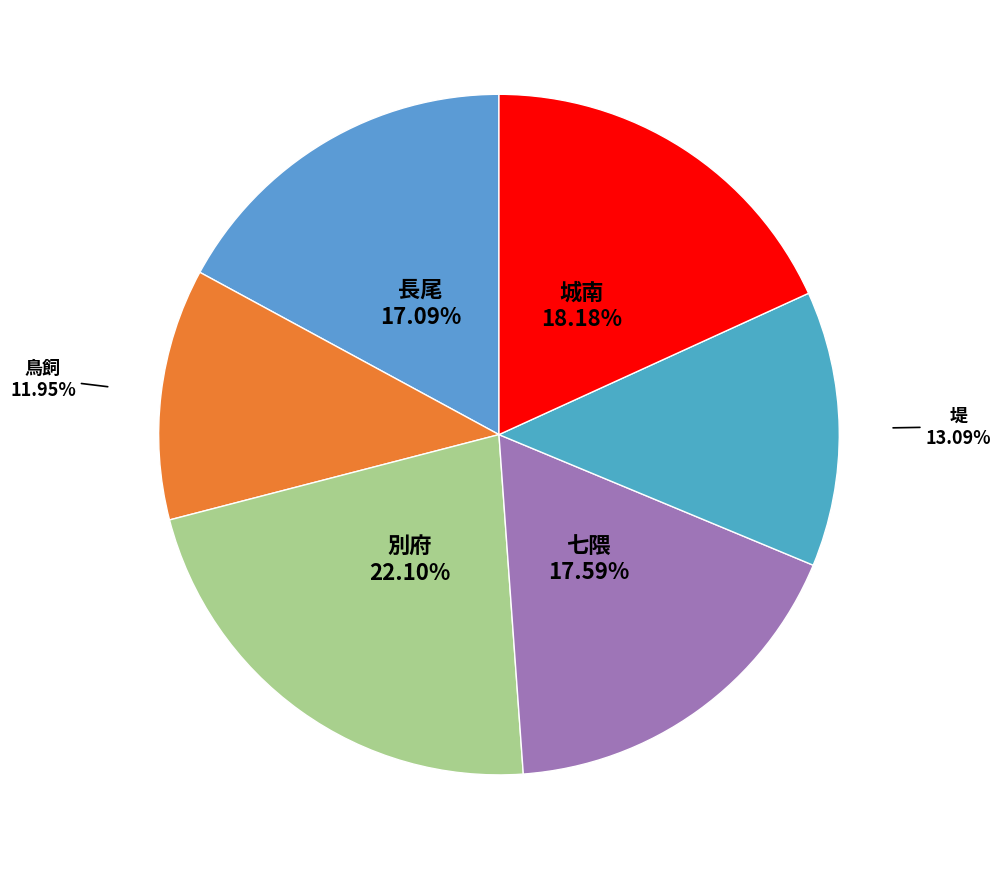

Which slice is the smallest?

鳥飼